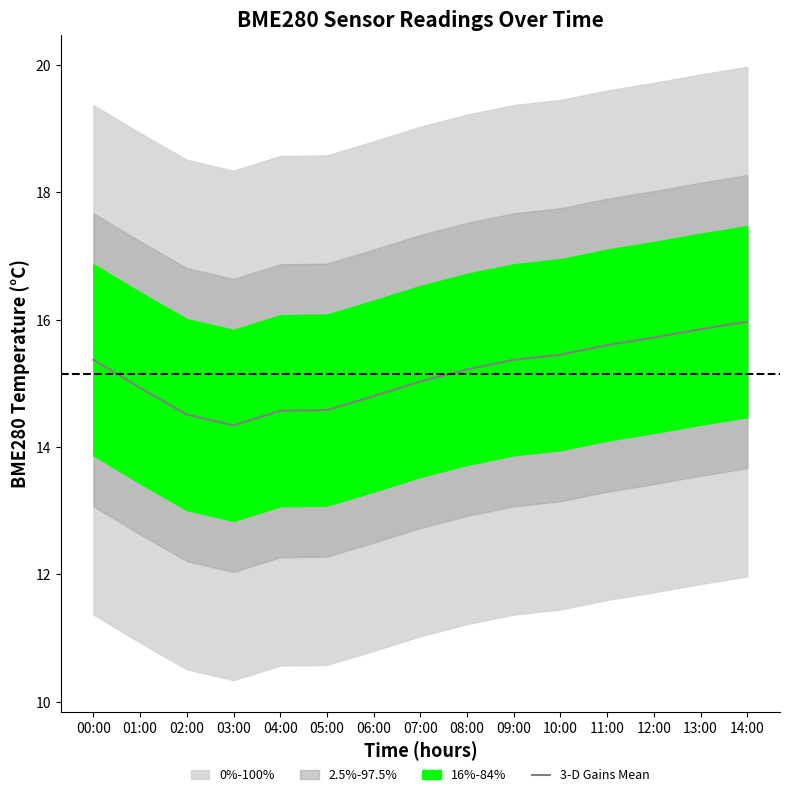

What is the maximum value shown in the chart?

16.0